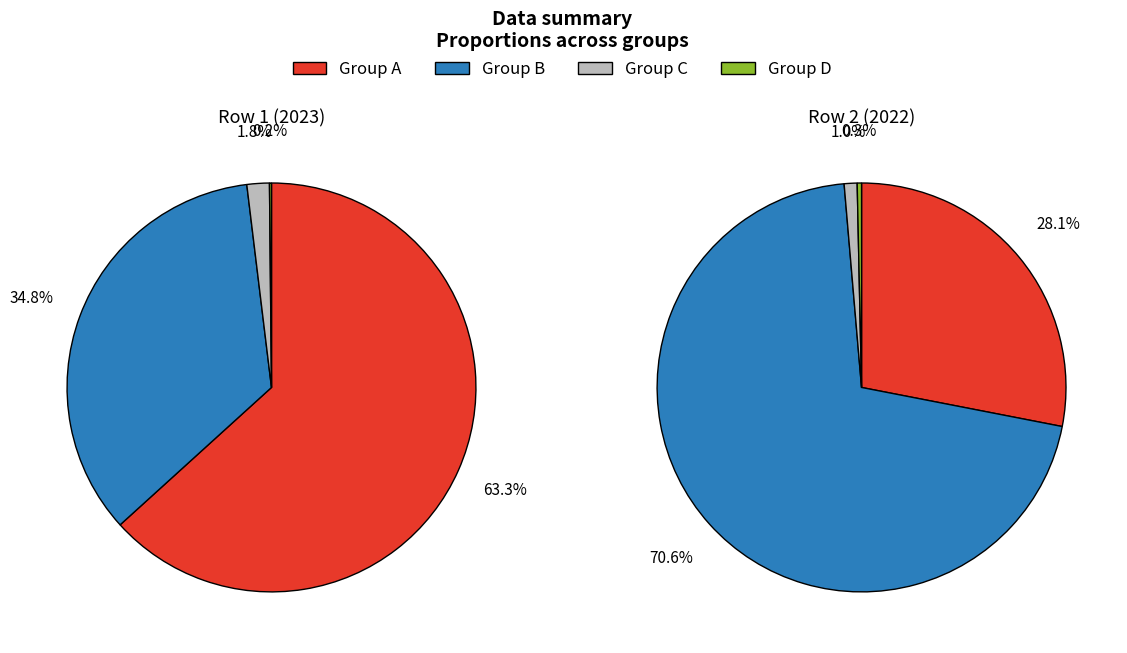

Count the number of slices in the pie.

4